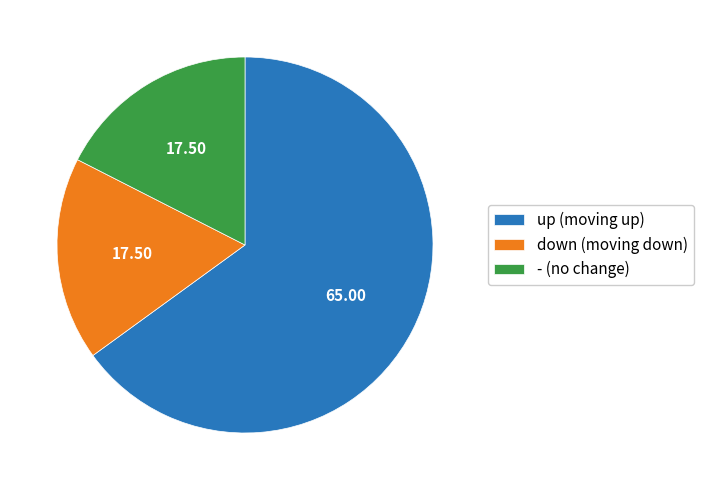

Combined, do down and up account for over 50%?

Yes